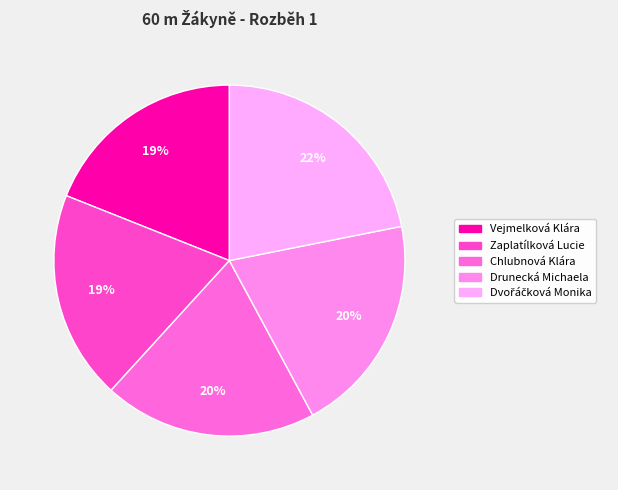

Rank the categories by value from highest to lowest.

Dvořáčková Monika, Drunecká Michaela, Chlubnová Klára, Zaplatílková Lucie, Vejmelková Klára